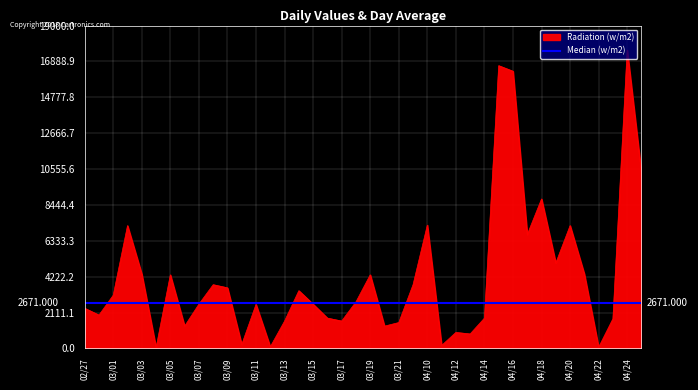

True or false: the data shows 2404 at 04/21.

False